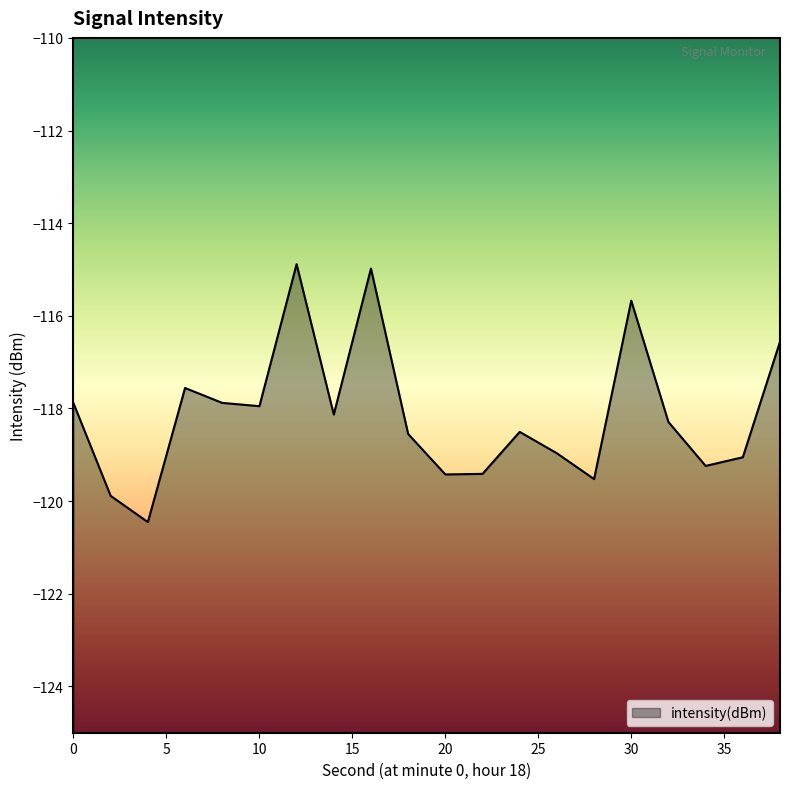

How many values exceed -118?

8